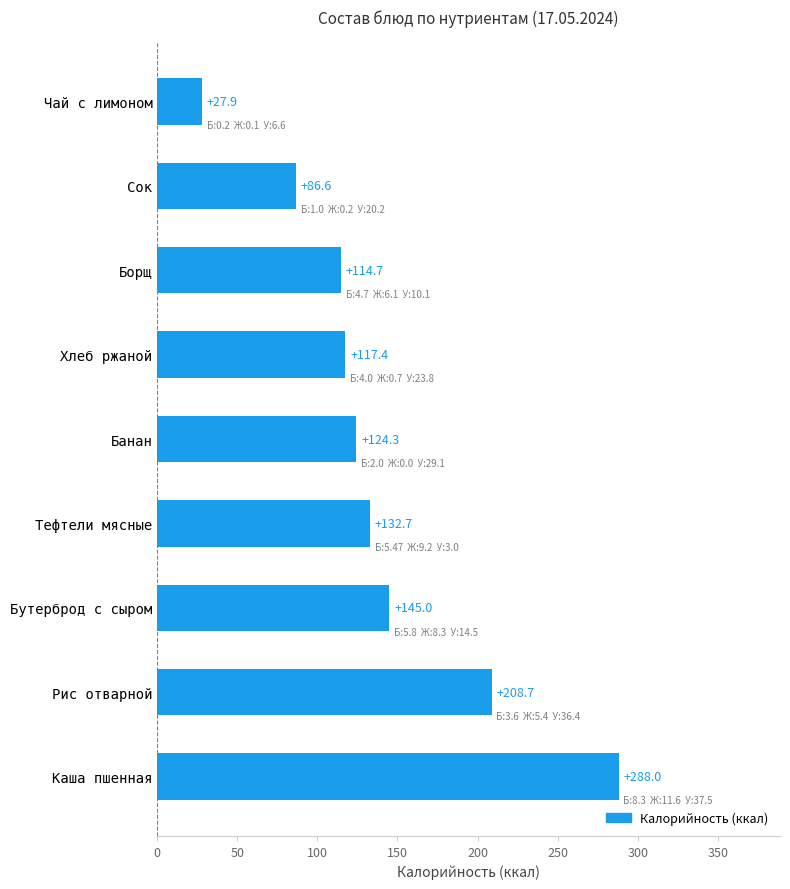

What is the sum of all values?

1245.3